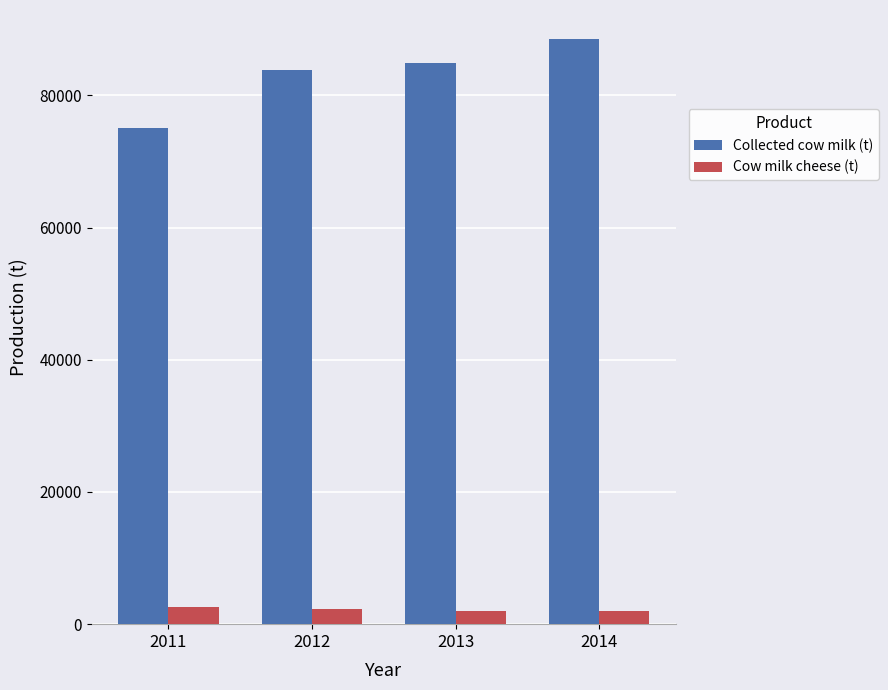

What are all the series names shown in the legend?

Collected cow milk (t), Cow milk cheese (t)